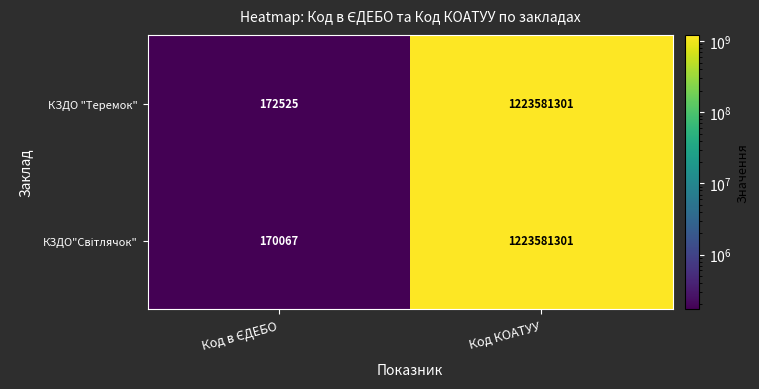

How many series are shown in this chart?

2